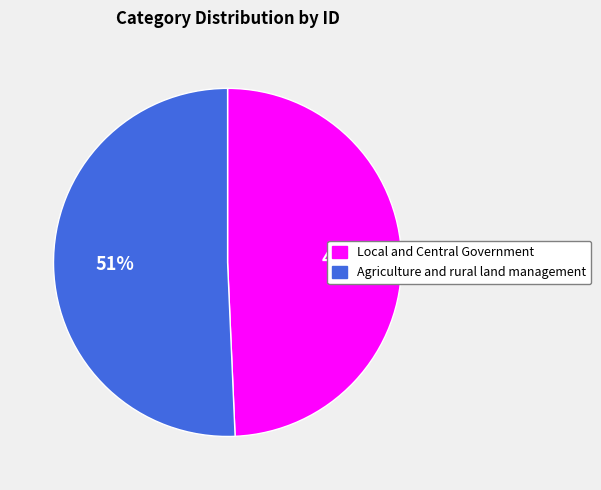

Does any single category account for the majority?

Yes